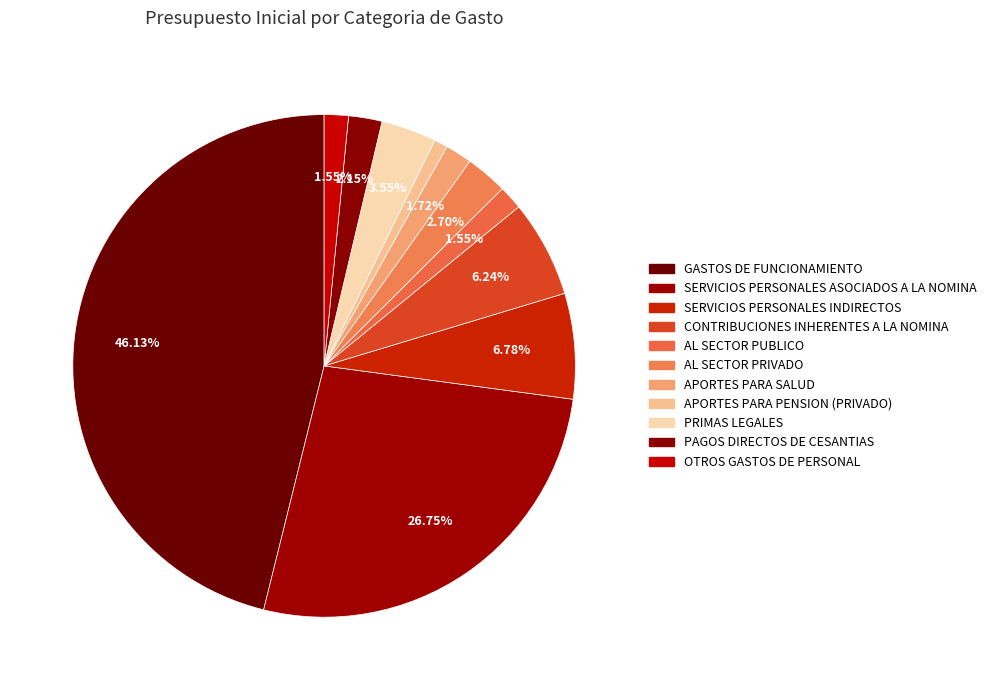

Count the number of slices in the pie.

11